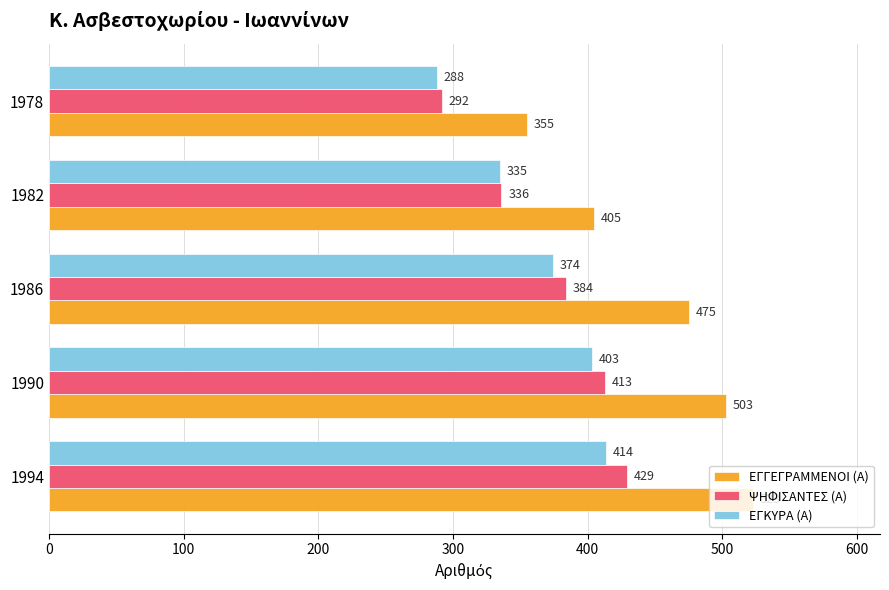

What are all the series names shown in the legend?

ΕΓΓΕΓΡΑΜΜΕΝΟΙ (Α), ΨΗΦΙΣΑΝΤΕΣ (Α), ΕΓΚΥΡΑ (Α)